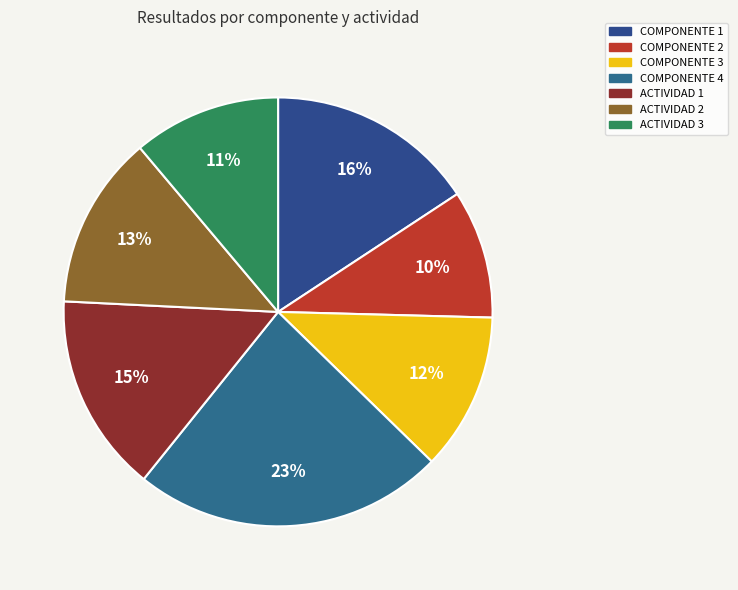

How many segments does this pie chart have?

7